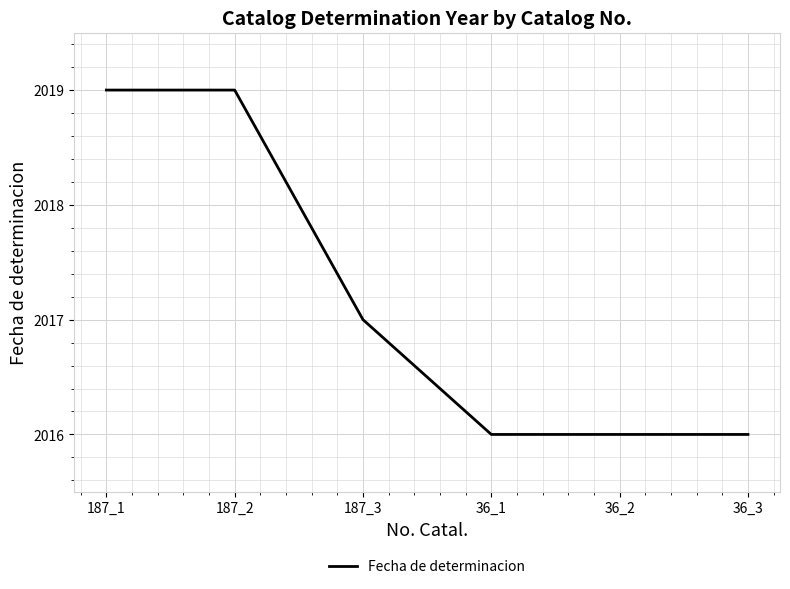

The chart shows a value of 2016 at 36_3. True or false?

True